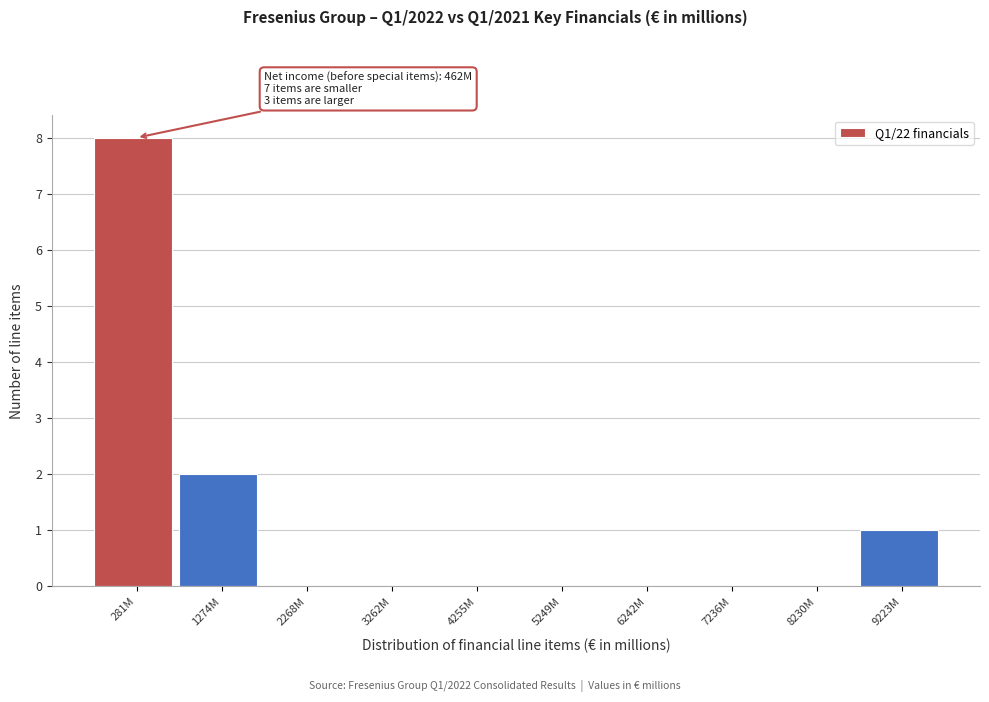

Reading right to left, transcribe all the data shown in this chart.

9223M=1	8230M=0	7236M=0	6242M=0	5249M=0	4255M=0	3262M=0	2268M=0	1274M=2	281M=8